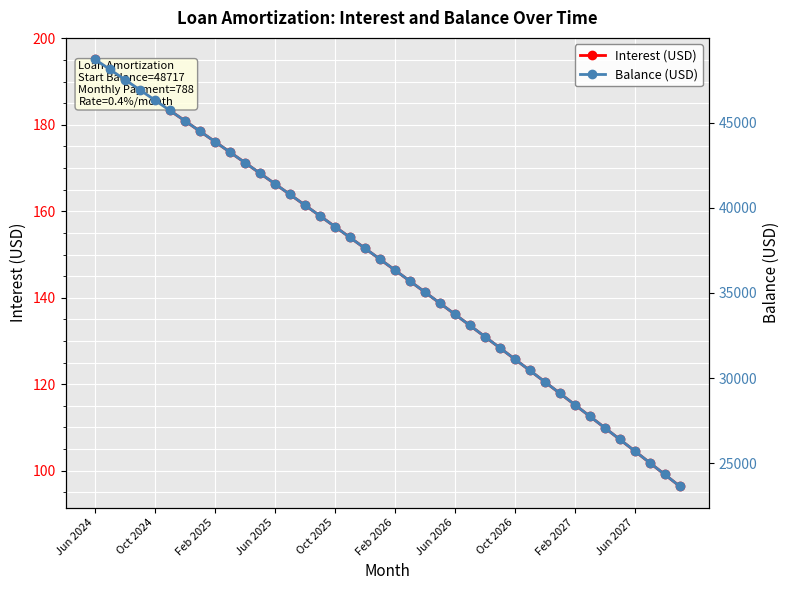

What is the value of the Interest (USD) point at the 17th from the left?

156.5